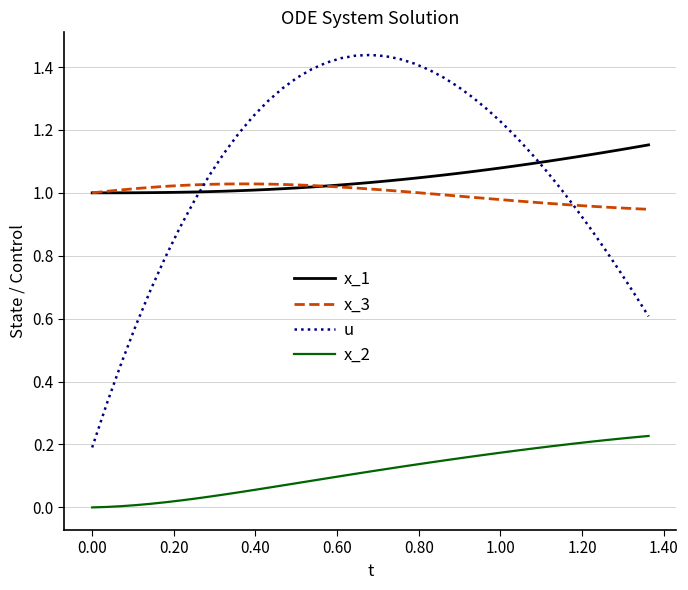

List the series in order of their peak value, highest first.

u, x_1, x_3, x_2